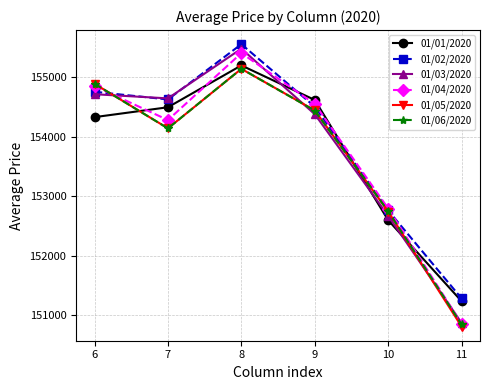

Which series has the widest spread of values?

01/03/2020